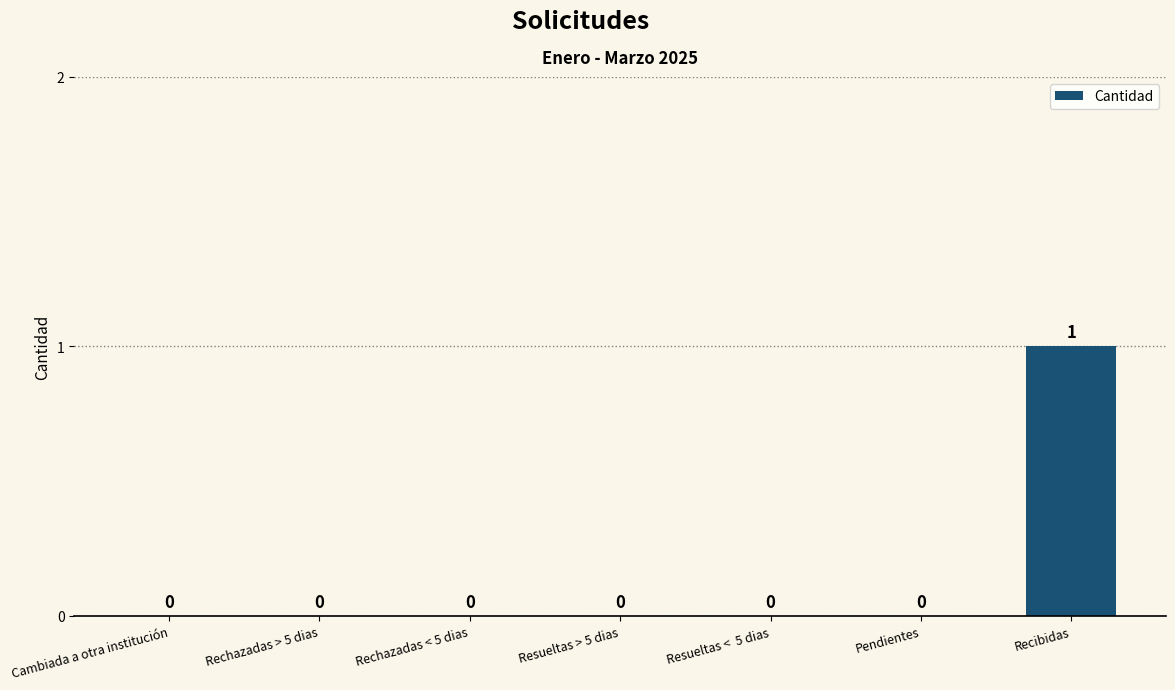

At which category does the chart reach its peak across all series?

Recibidas